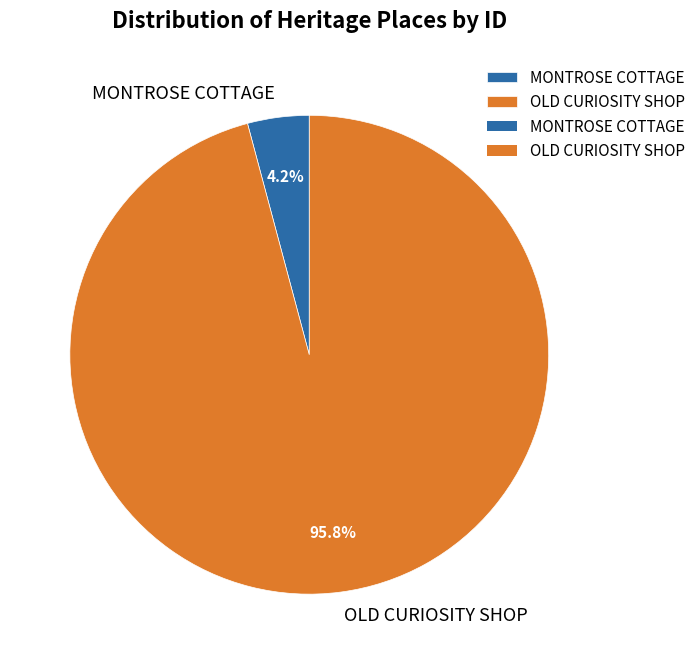

True or false: MONTROSE COTTAGE accounts for 4% of the total.

True